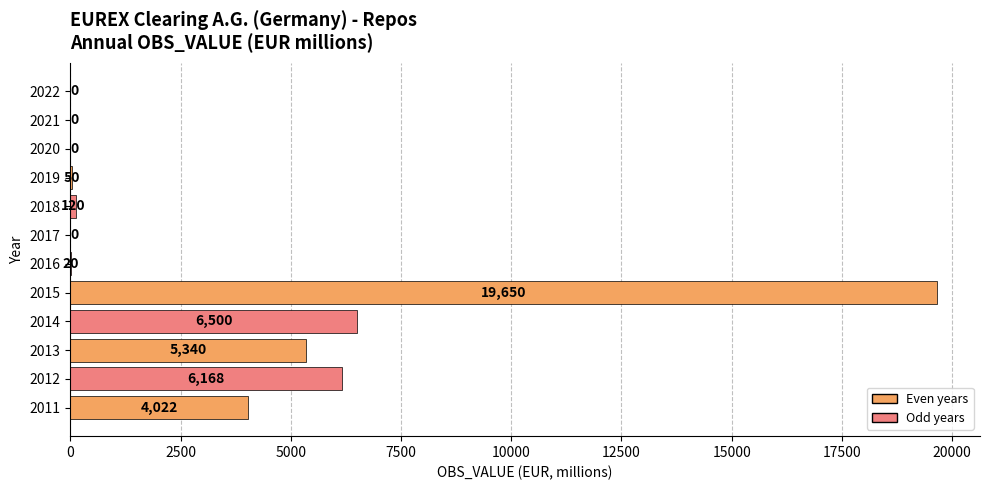

What is the sum of the values at 2012 and 2019?

6218